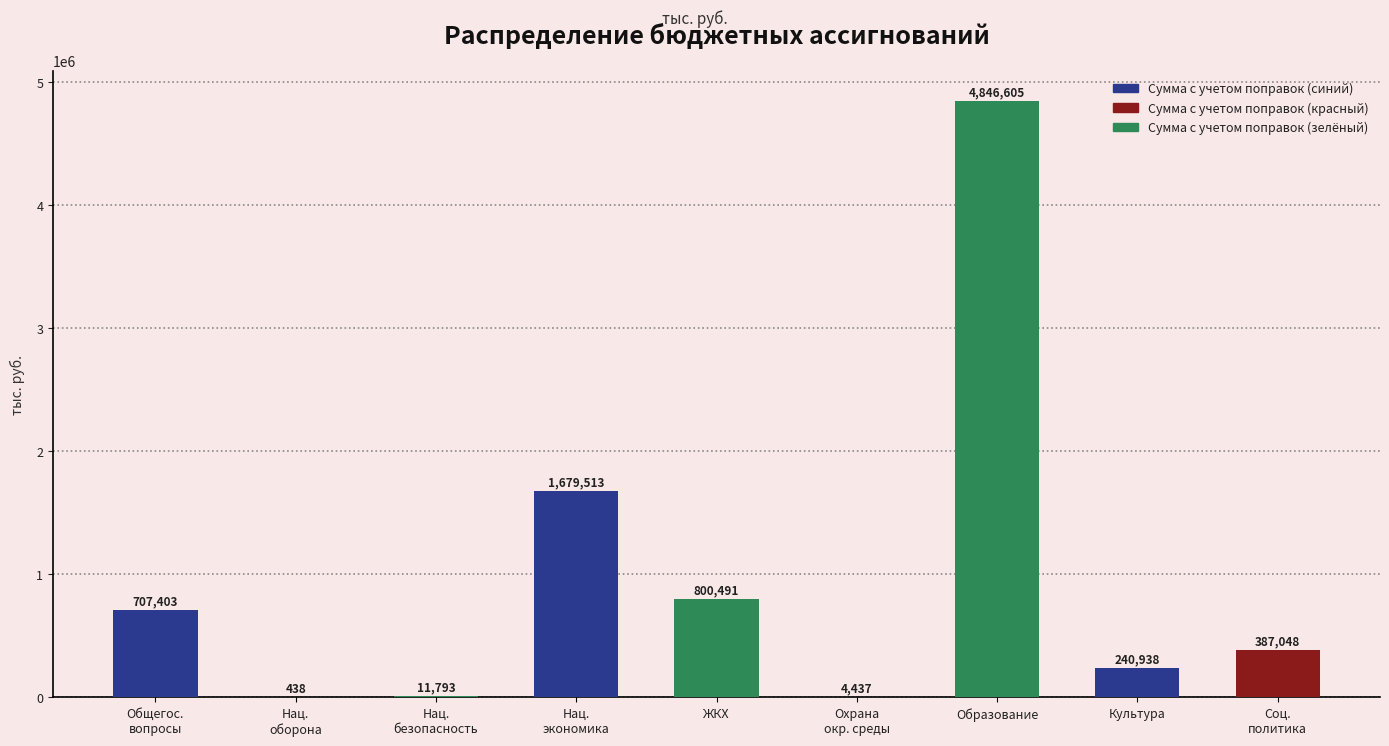

What is the maximum value shown in the chart?

4846605.4